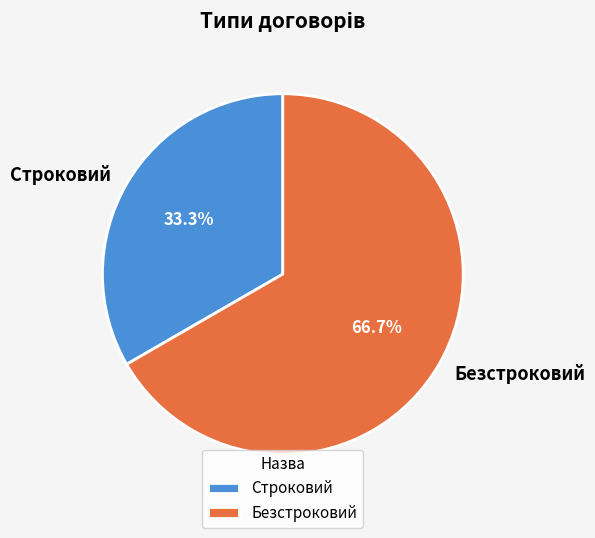

To the nearest percent, what is the average slice percentage?

50%